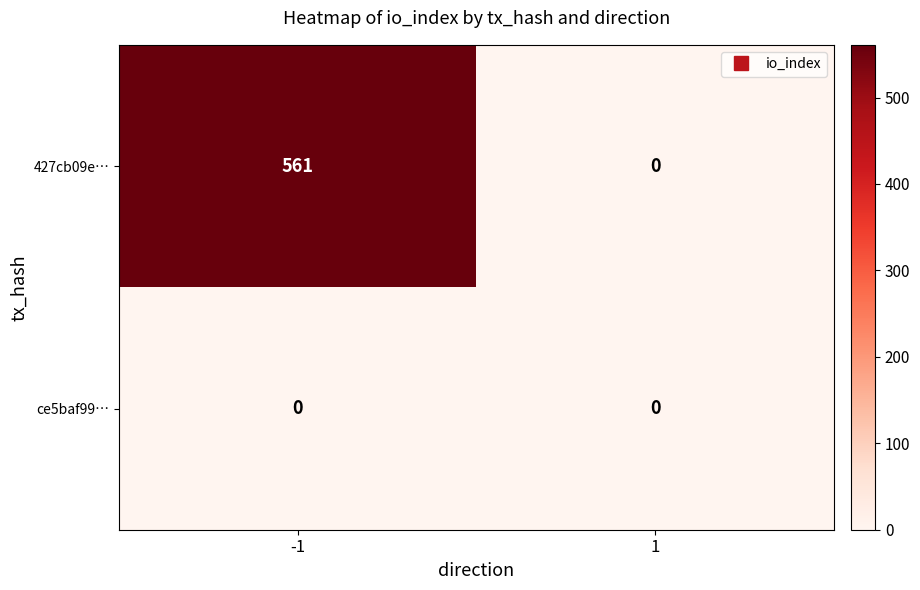

Which series has the largest total across all categories?

427cb09e…